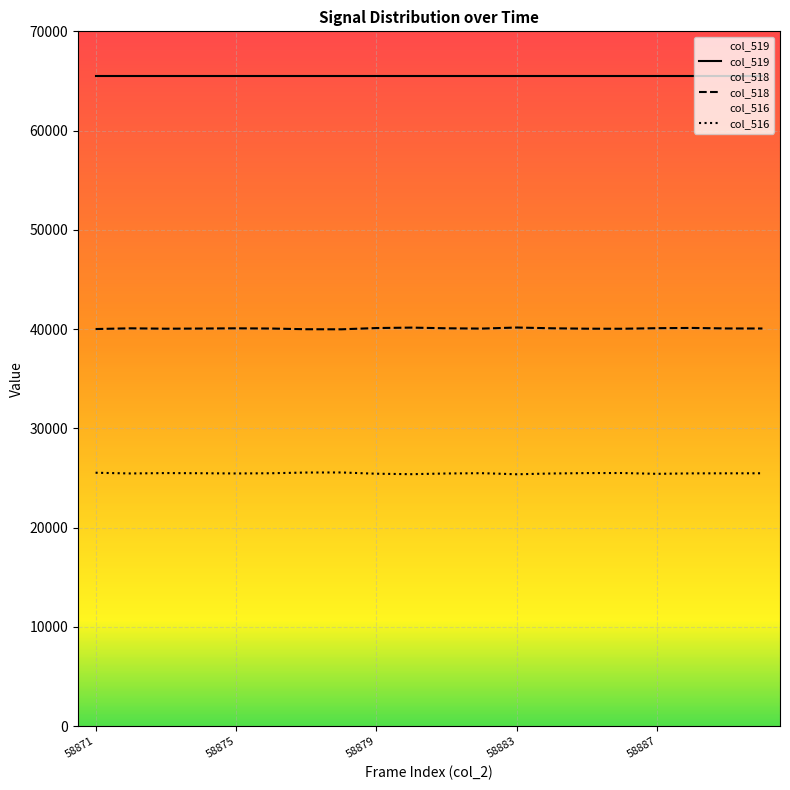

List the series in order of their peak value, highest first.

col_519, col_518, col_516